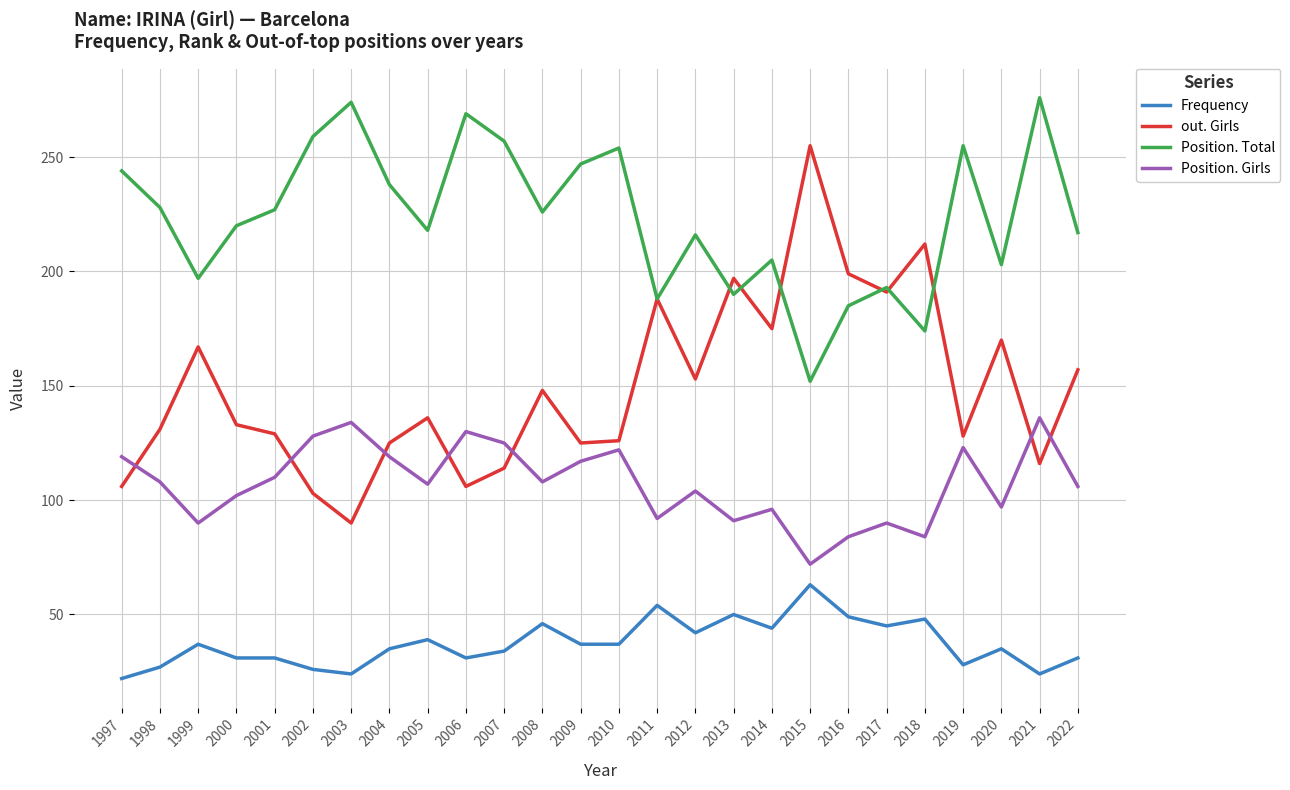

Is it true that Frequency equals 35 at 2020?

True